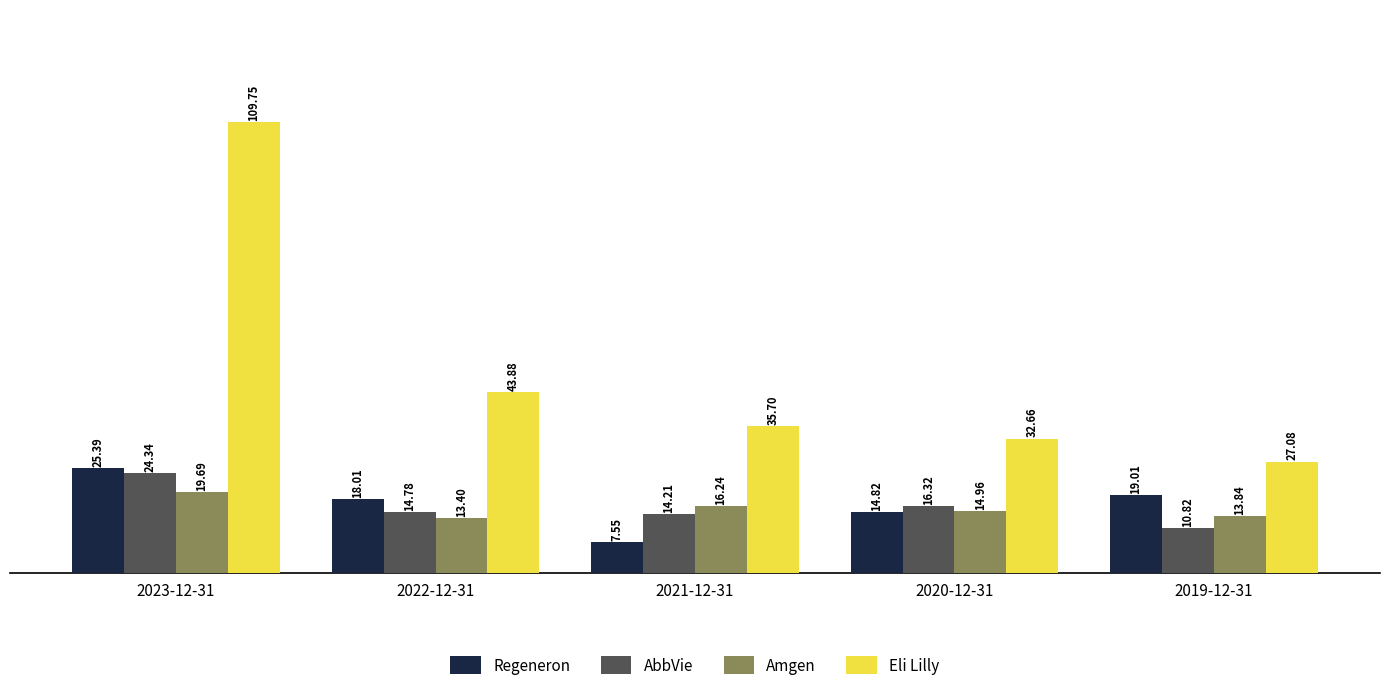

What is the difference between the highest and lowest values at 2023-12-31?

90.1